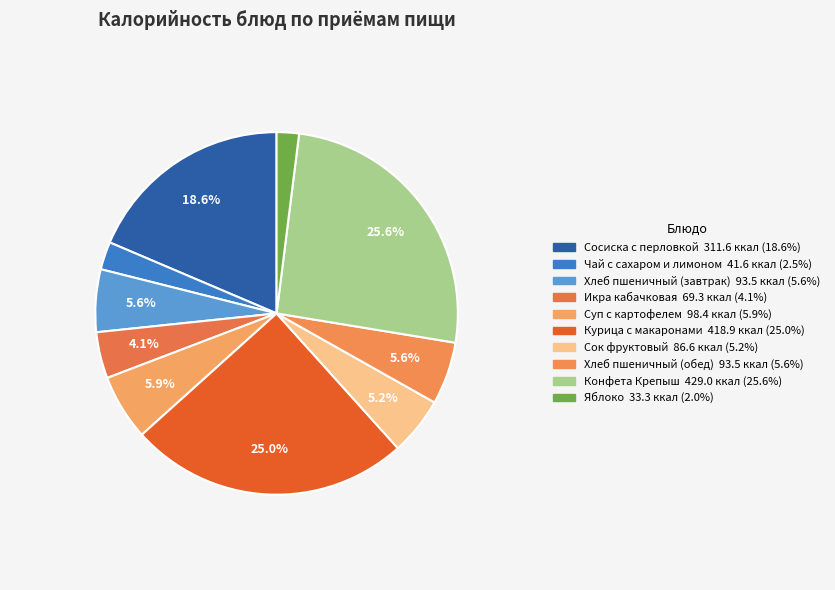

The Курица с макаронами slice represents 19% of the pie. True or false?

False